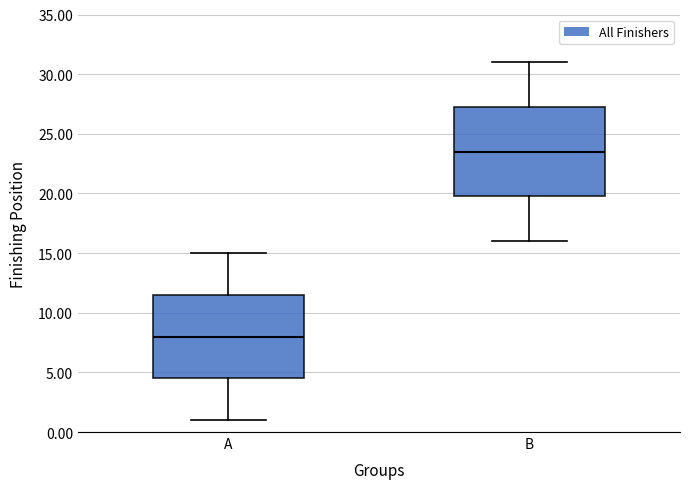

Reading left to right, read every box against the y-axis: the position of its median line, the range the box covers, and the ends of its whiskers. The values are not printed on the chart, so give them approximately, as read against the axis.

A: median 8.0, box 4.5 to 11.5, whiskers 1.0 to 15.0
B: median 23.5, box 20.0 to 27.5, whiskers 16.0 to 31.0